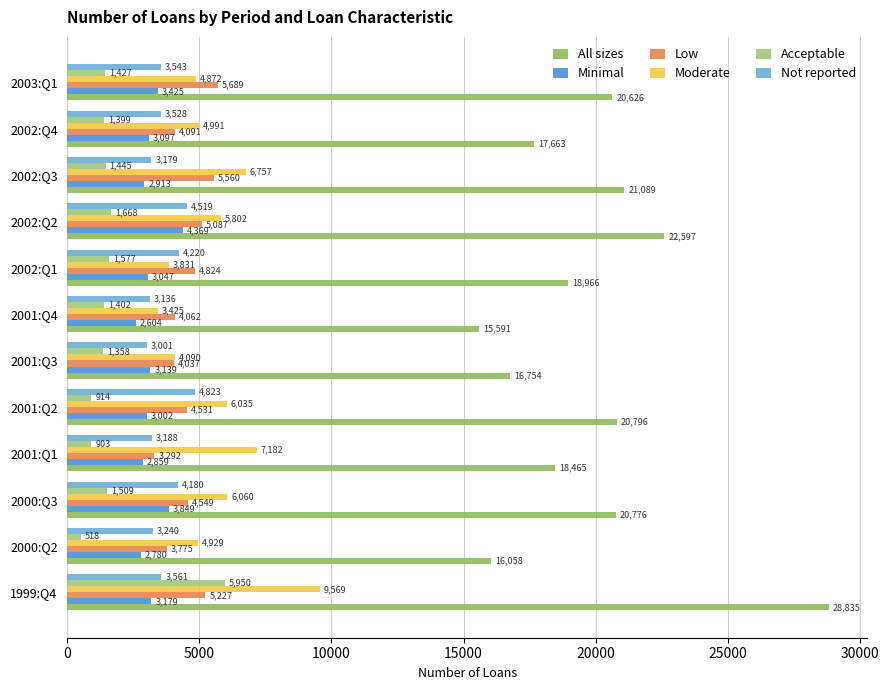

How many data points in All sizes are less than 20626?

6